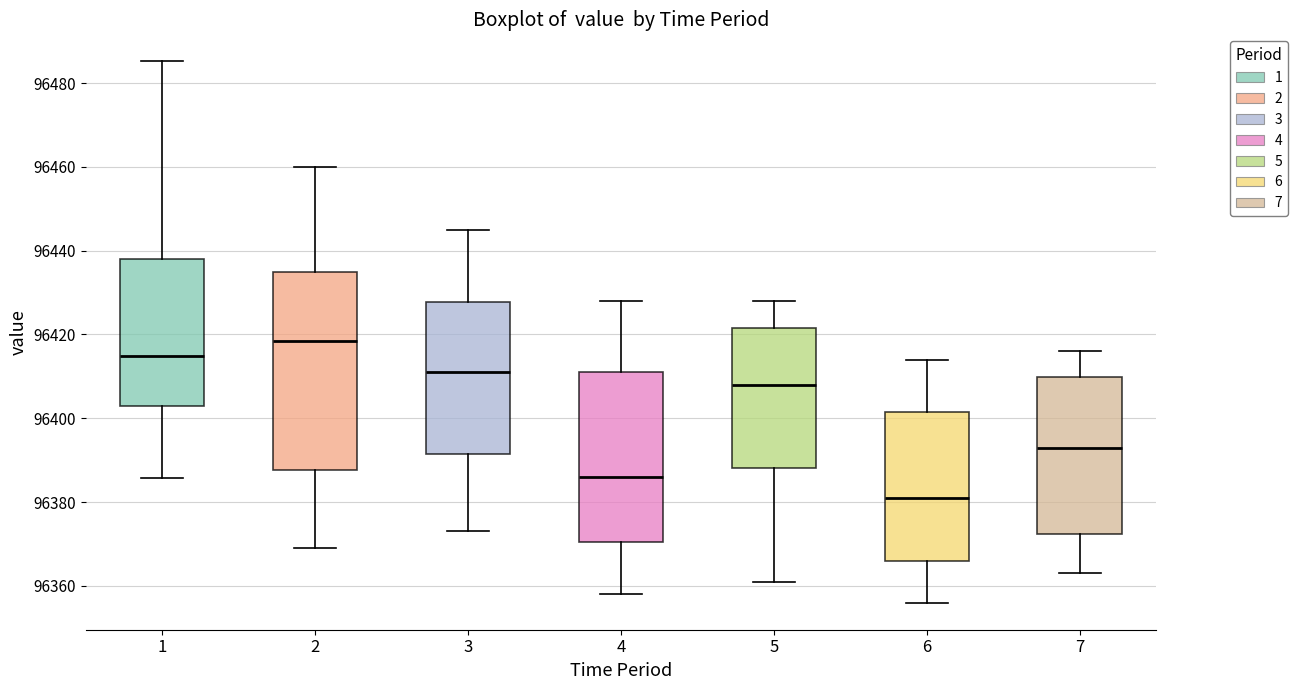

Which box is the tallest, from its lower edge to its upper edge?

2